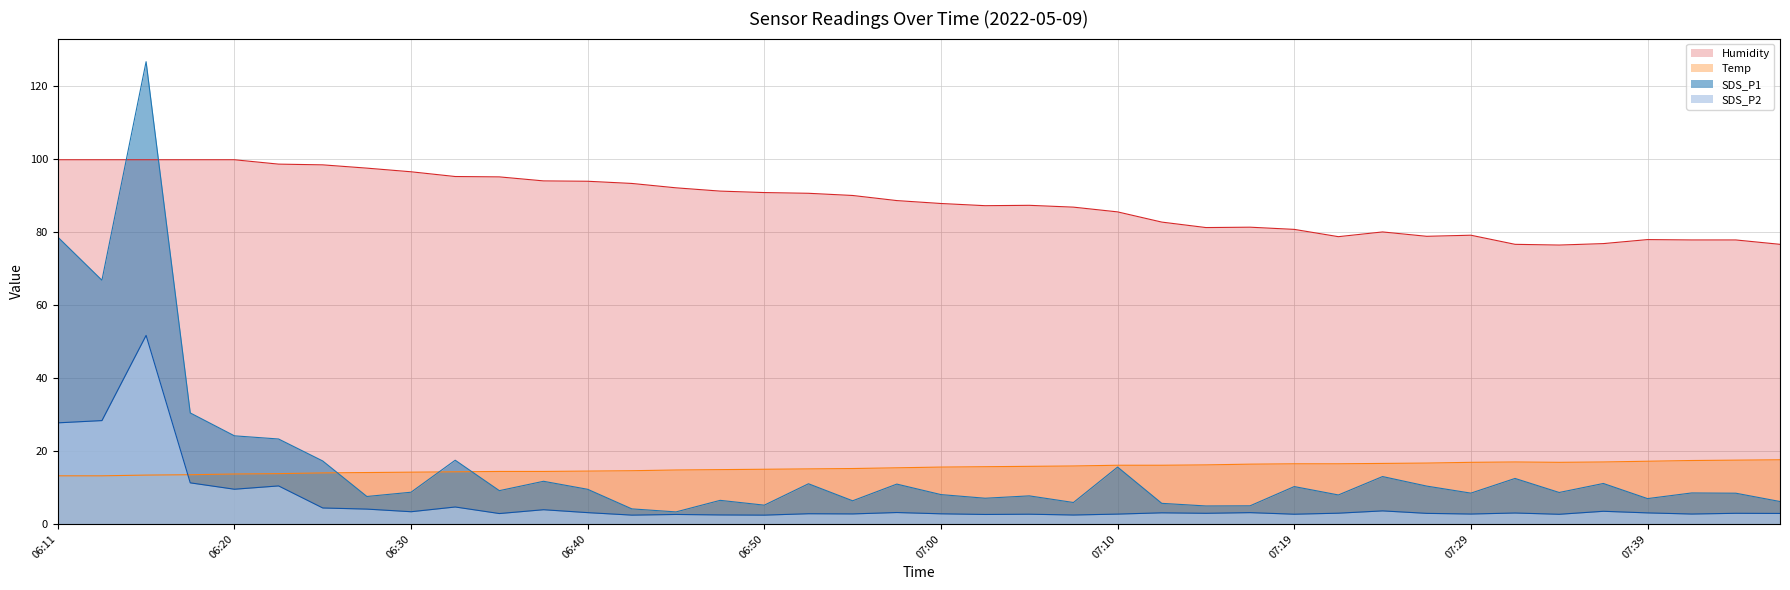

Reading left to right, extract all data points from this chart.

SDS_P1: 78.7	66.8	126.8	30.4	24.2	23.3	17.3	7.5	8.7	17.5	9.1	11.7	9.5	4.1	3.3	6.5	5.2	11.0	6.3	10.9	8.1	7.0	7.7	5.9	15.6	5.7	4.9	5.0	10.2	8.0	13.0	10.4	8.4	12.5	8.6	11.1	7.0	8.5	8.4	6.2
SDS_P2: 27.7	28.4	51.7	11.3	9.5	10.4	4.4	4.1	3.4	4.7	2.9	3.9	3.1	2.4	2.6	2.5	2.4	2.8	2.8	3.1	2.8	2.6	2.7	2.5	2.7	3.0	2.9	3.1	2.7	3.0	3.6	2.9	2.7	3.0	2.6	3.5	3.0	2.7	2.9	2.9
Temp: 13.2	13.2	13.4	13.5	13.7	13.8	14.0	14.1	14.2	14.3	14.4	14.4	14.5	14.6	14.8	14.9	15.0	15.1	15.2	15.4	15.6	15.7	15.8	15.9	16.1	16.1	16.2	16.4	16.5	16.5	16.6	16.7	16.9	17.0	16.9	17.0	17.2	17.4	17.5	17.6
Humidity: 99.9	99.9	99.9	99.9	99.9	98.7	98.5	97.6	96.6	95.3	95.2	94.1	94.0	93.4	92.2	91.3	90.9	90.7	90.1	88.7	87.9	87.3	87.4	86.9	85.6	82.8	81.3	81.4	80.8	78.8	80.1	78.9	79.2	76.7	76.5	76.9	78.0	77.9	77.9	76.7